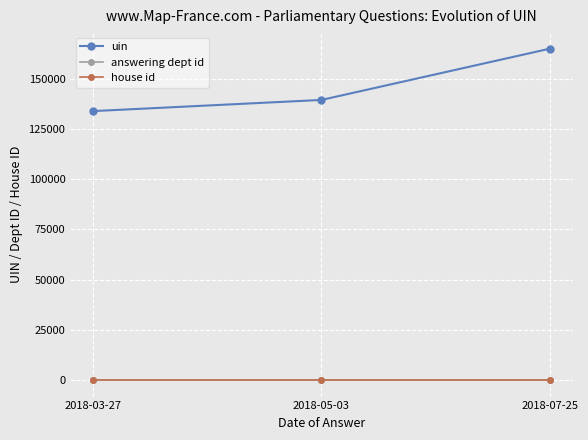

What is the label of the 2nd point from the right?

2018-05-03